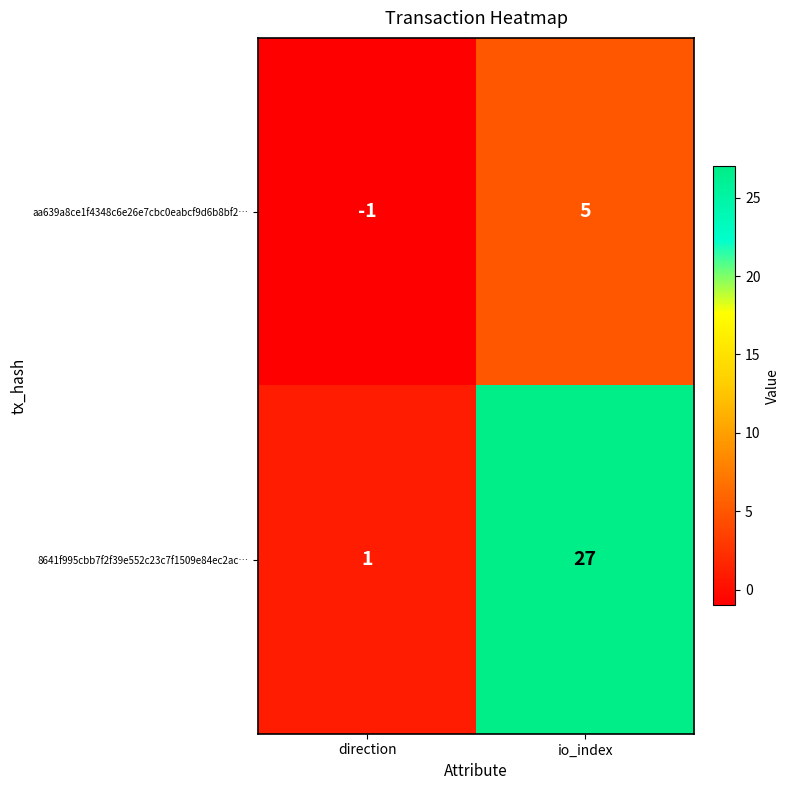

Reading right to left, list all the values displayed in this chart.

aa639a8ce1f4348c6e26e7cbc0eabcf9d6b8bf2…: 5	-1
8641f995cbb7f2f39e552c23c7f1509e84ec2ac…: 27	1